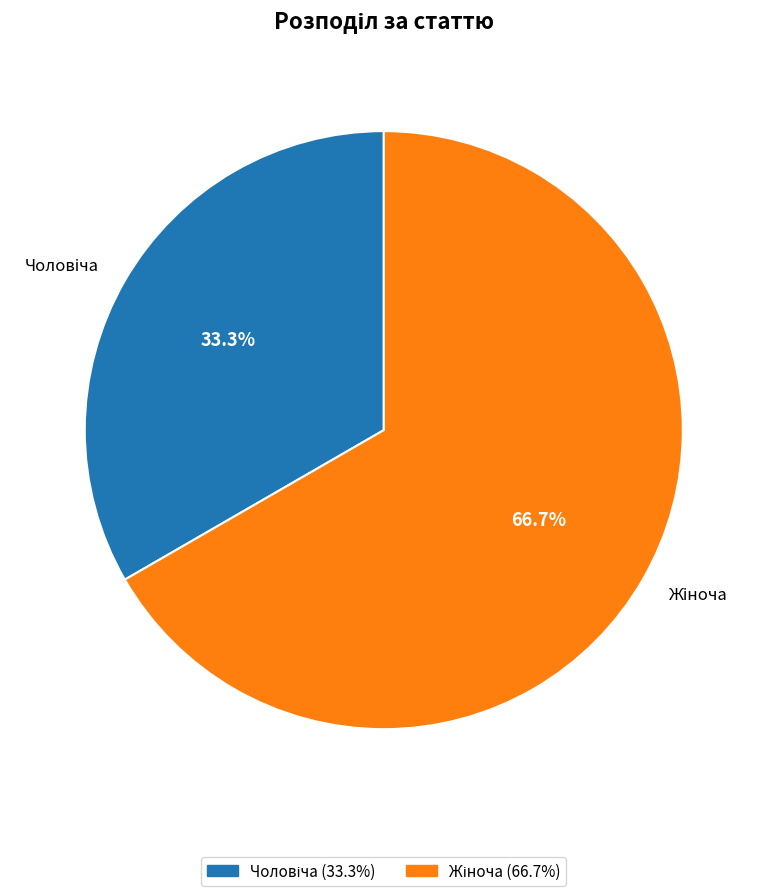

Is there a majority slice in this chart?

Yes